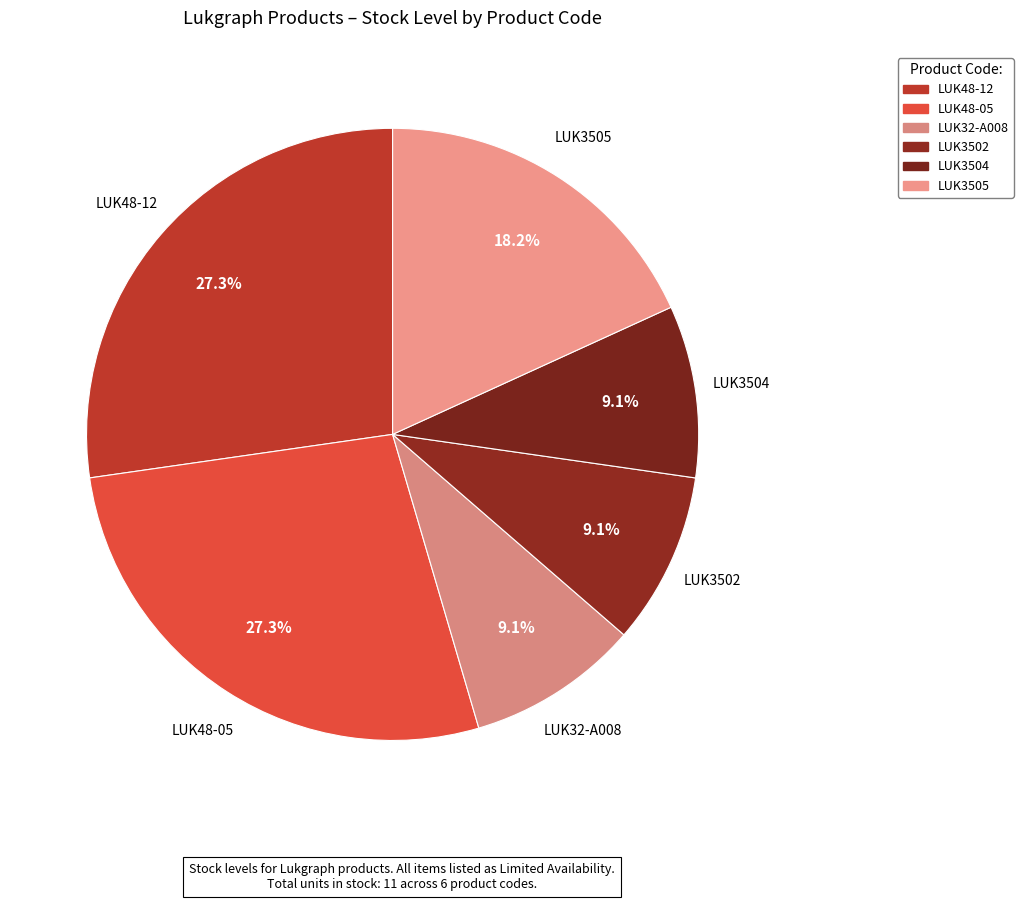

How many segments does this pie chart have?

6